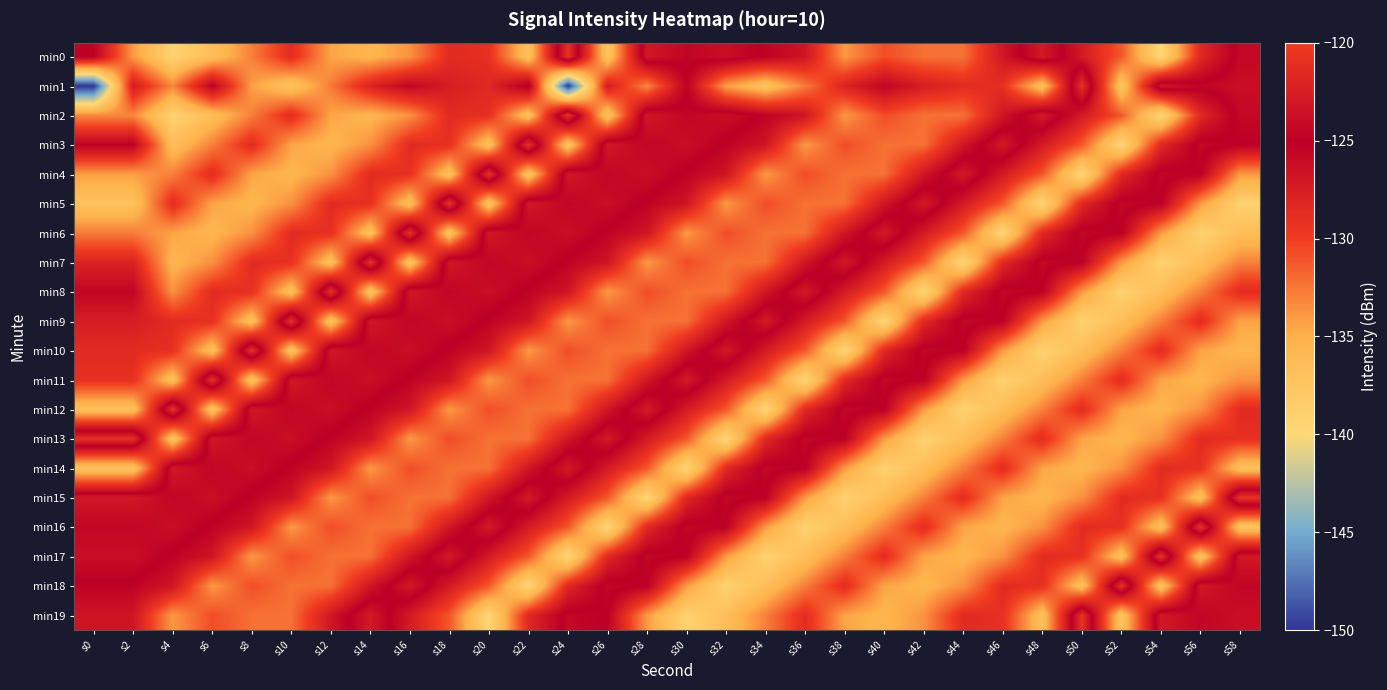

At s20, list the series in order from largest to smallest.

min4, min16, min6, min8, min7, min9, min10, min15, min17, min1, min0, min2, min12, min18, min14, min13, min11, min3, min5, min19